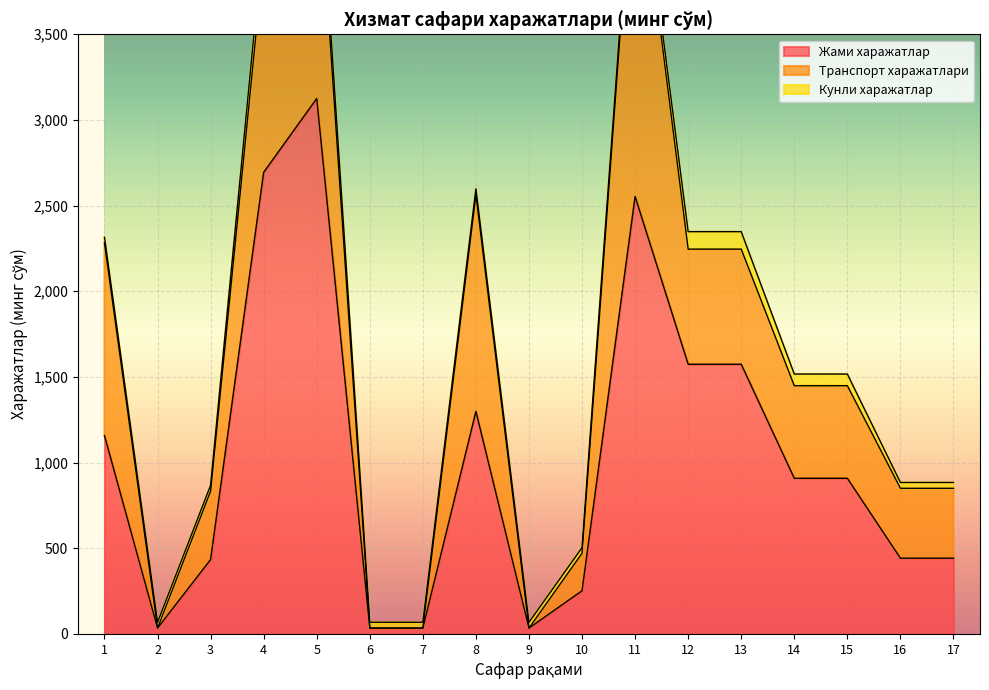

The Жами харажатлар series shows 174.6 at 17. True or false?

False